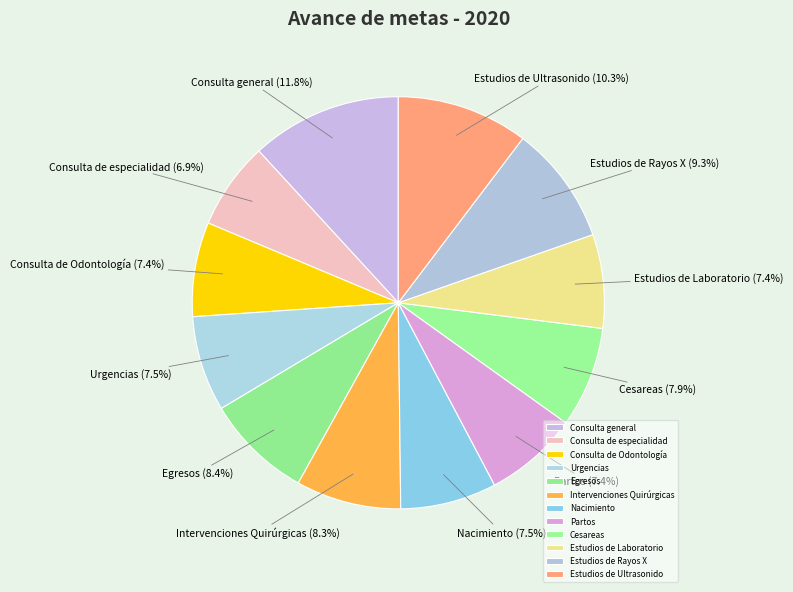

To the nearest percent, what percentage of the pie is Consulta de especialidad?

7%